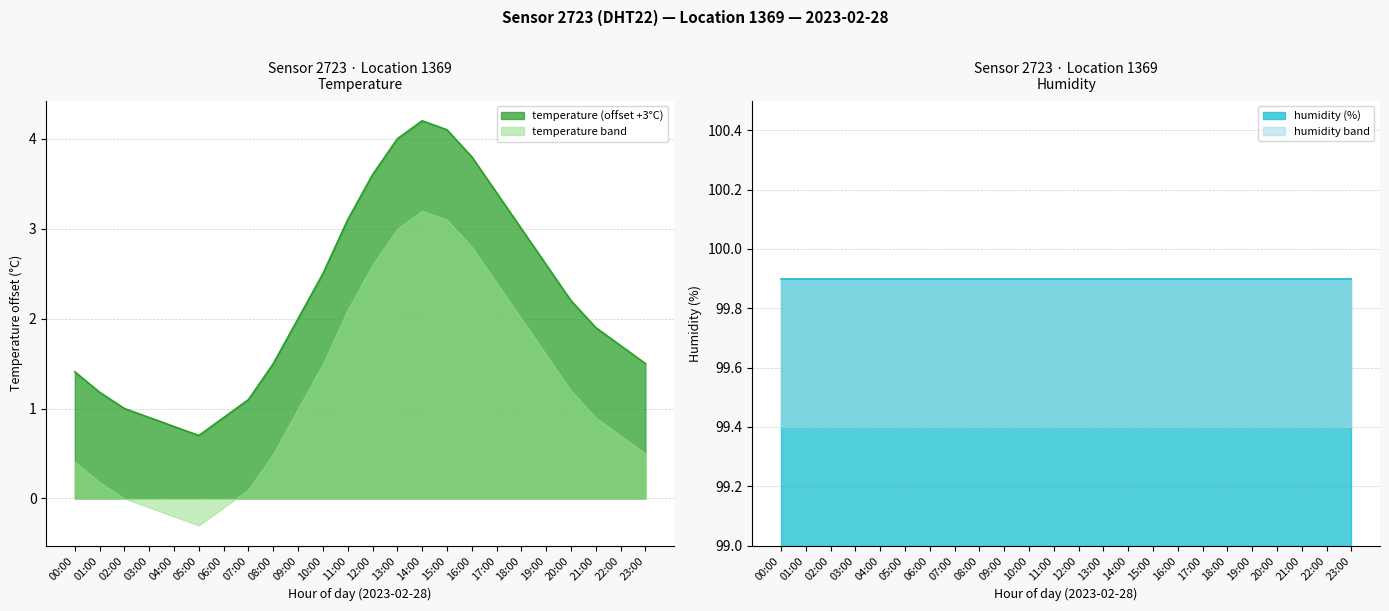

Approximately how many times larger is the value at 10:00 compared to 20:00?

1.1